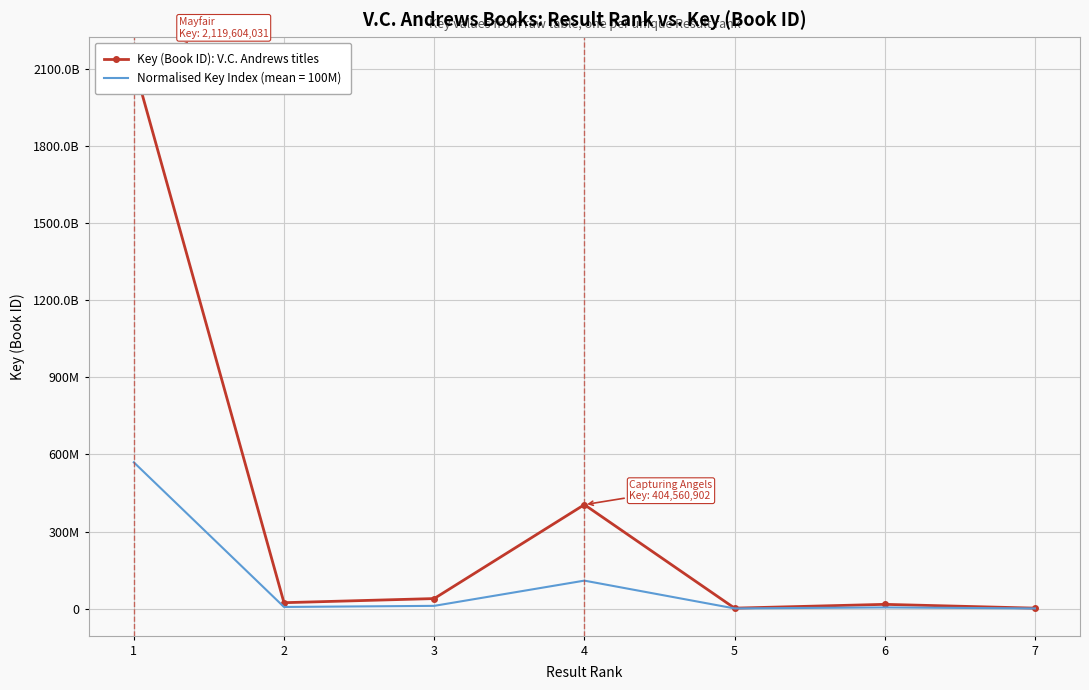

Reading left to right, what are all the values shown in this chart?

2119604031	22762563	38823393	404560902	1560687	16303516	1560718